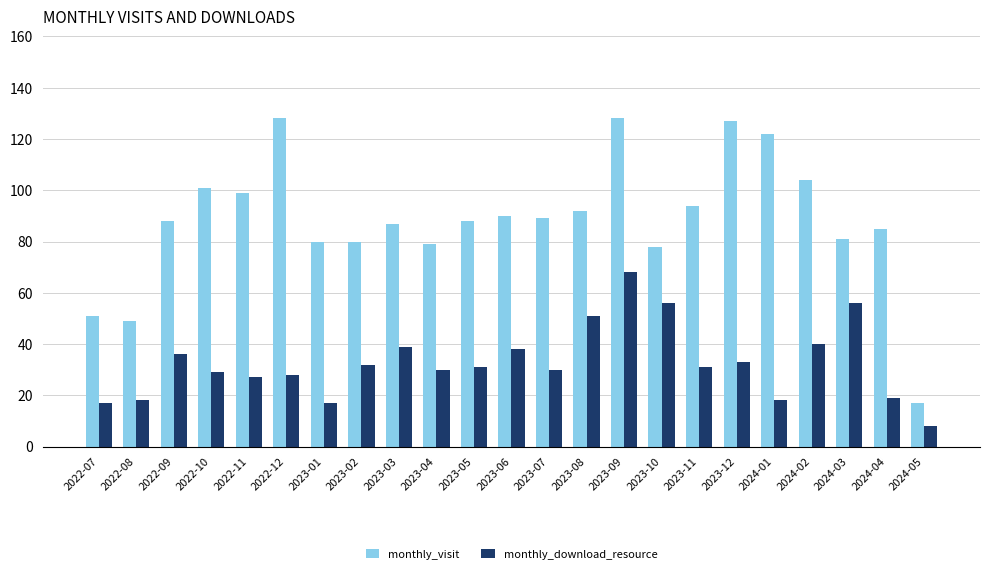

What is the average value of the monthly_download_resource series?

33